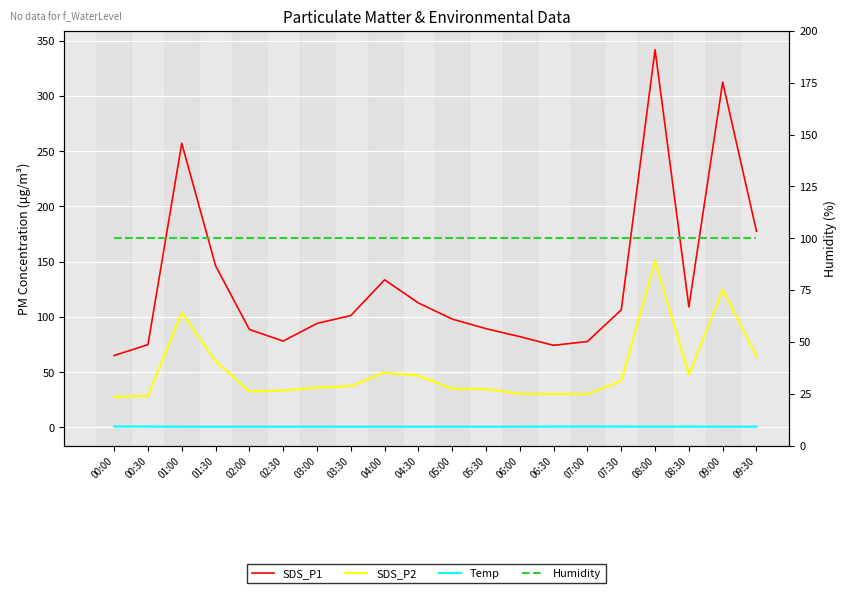

At which category is the sum across all series the highest?

08:00